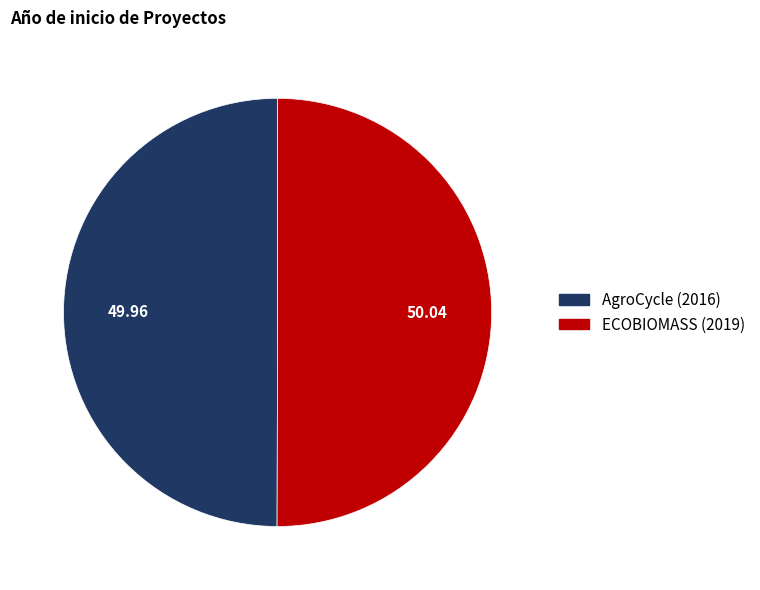

How many slices are in this pie chart?

2